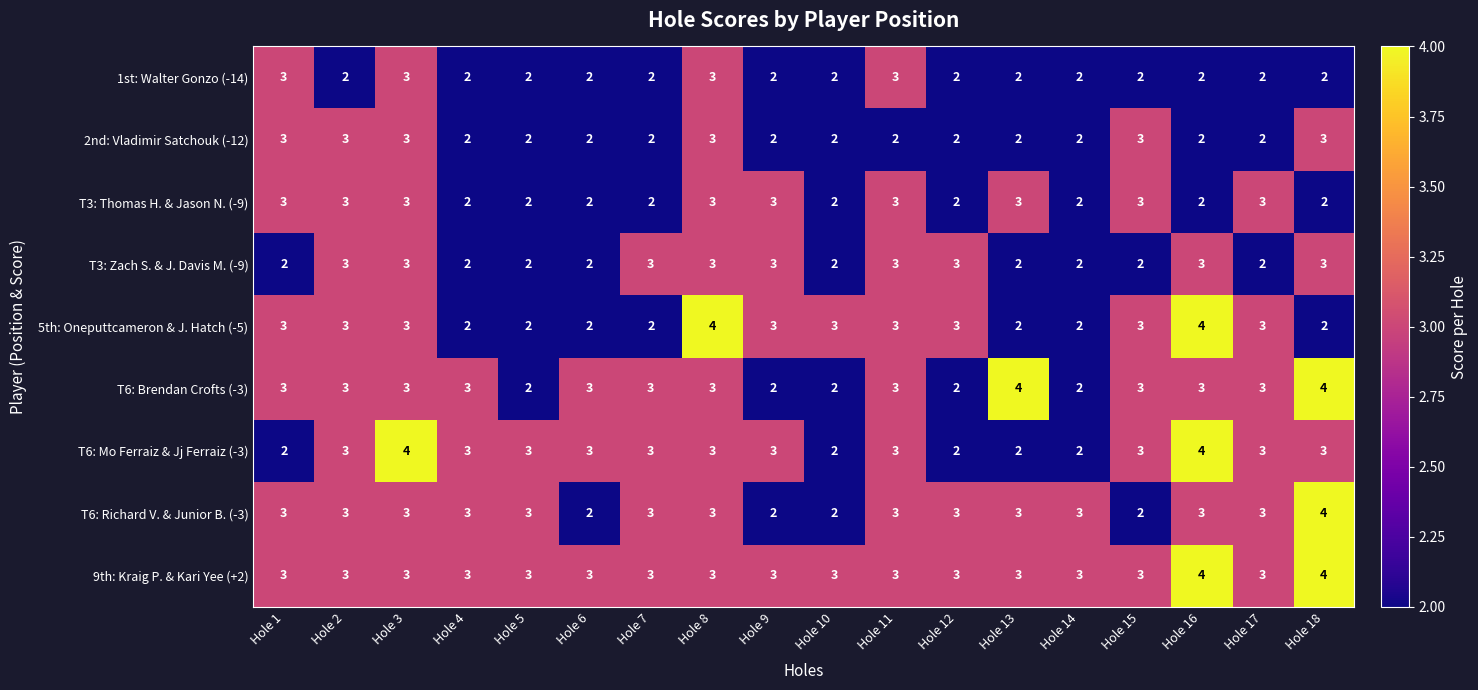

What is the average value of the T6: Richard V. & Junior B. (-3) series?

3